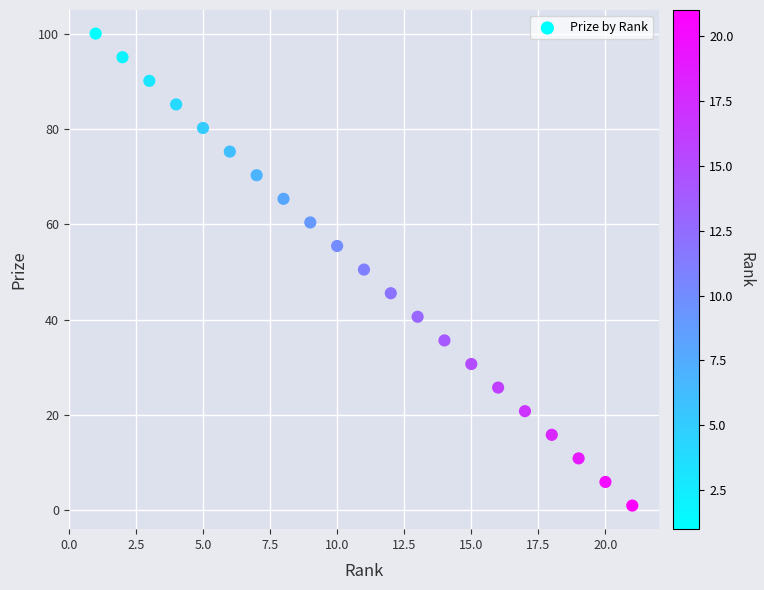

What is the range of Y values (max minus min)?

99.0